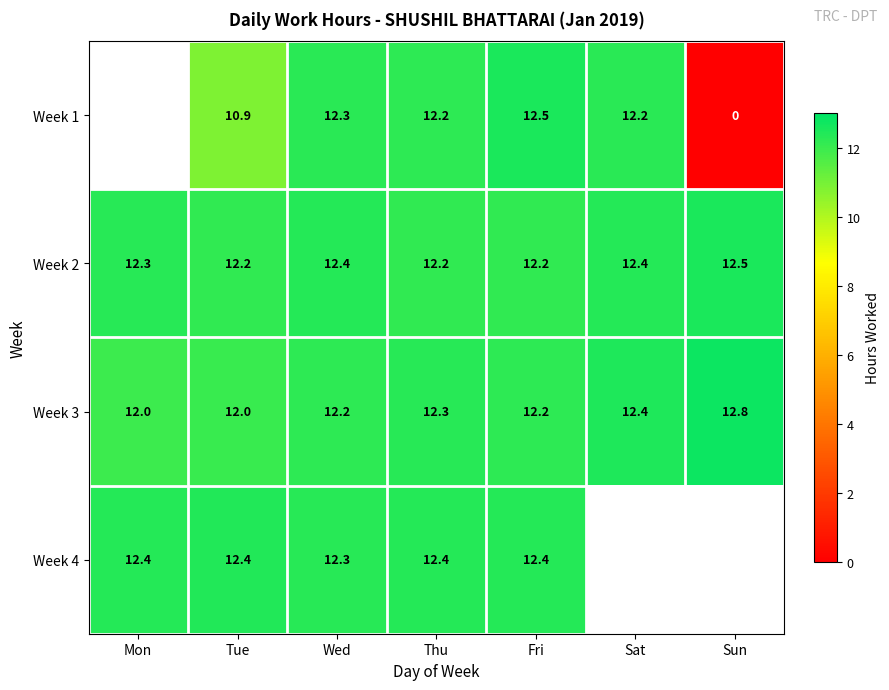

Which category has the highest value in the Week 2 series?

Sun